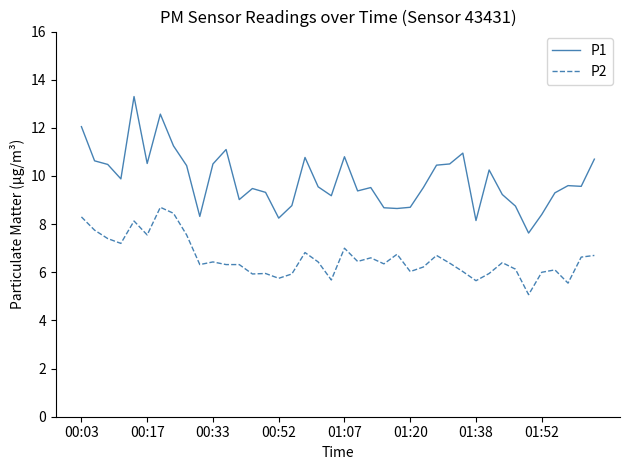

Rank the series by their maximum value, from highest to lowest.

P1, P2